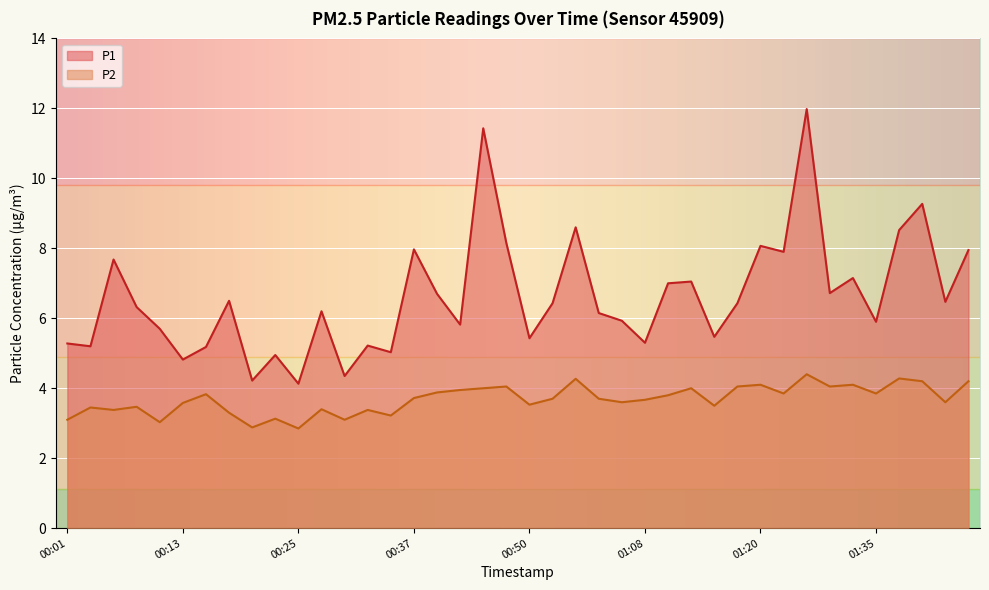

What is the label of the 38th point from the left?

01:40